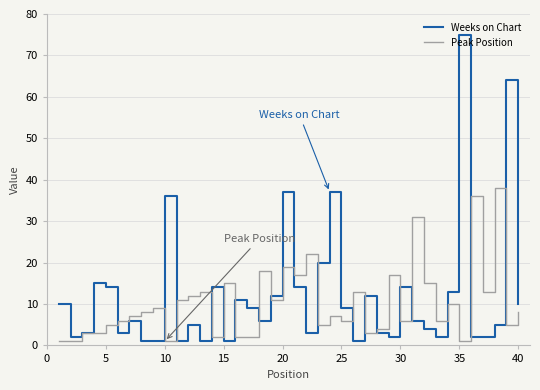

Which series has the largest total across all categories?

Weeks on Chart